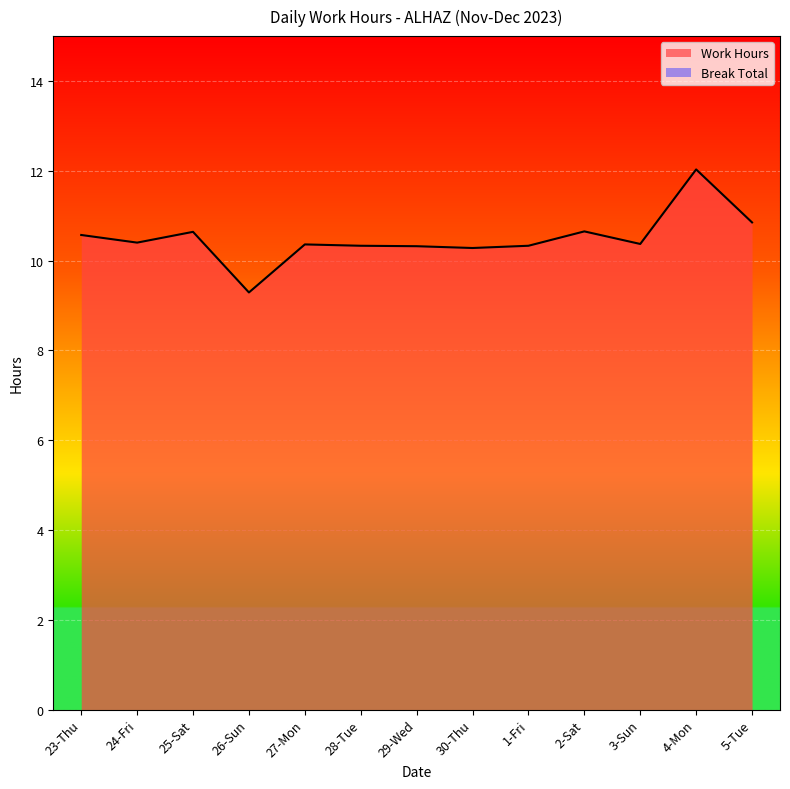

The chart shows a value of 5.5 at 2-Sat. True or false?

False